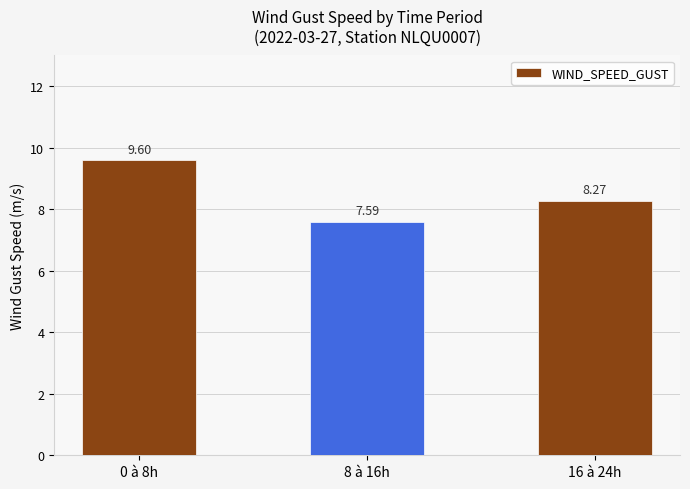

What is the difference between the maximum and minimum values?

2.0